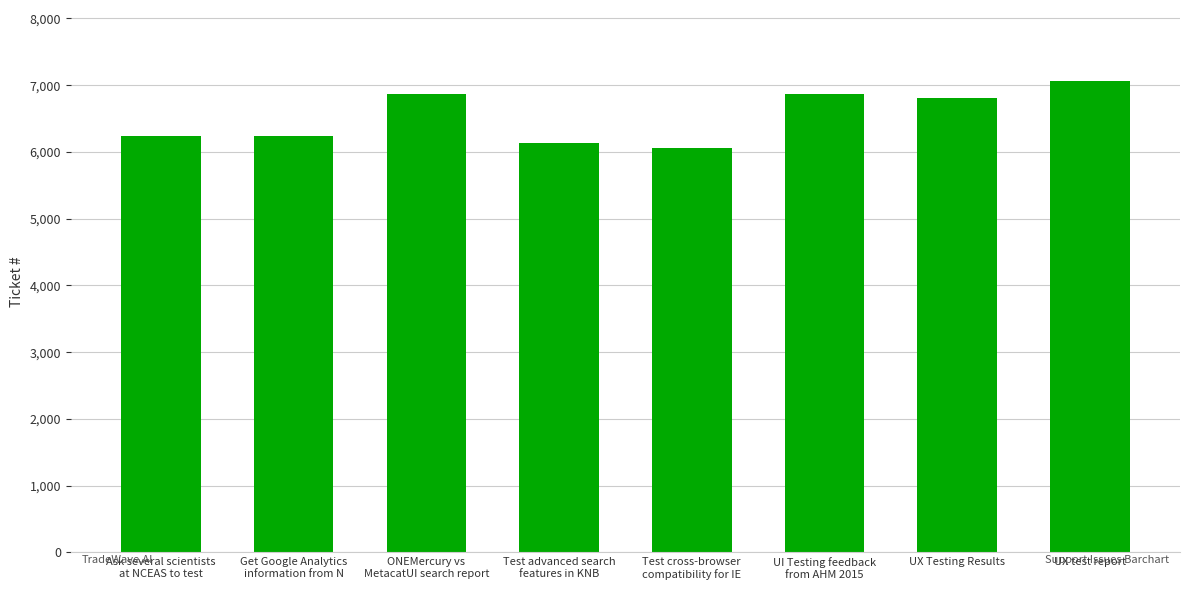

Which label corresponds to the largest value in the chart?

UX test report